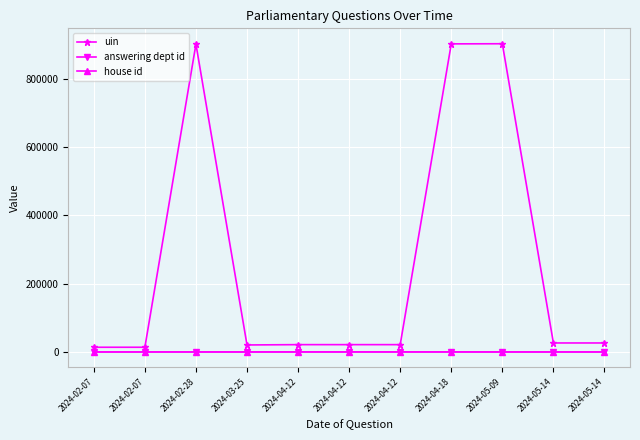

What is the maximum value for answering dept id?

217